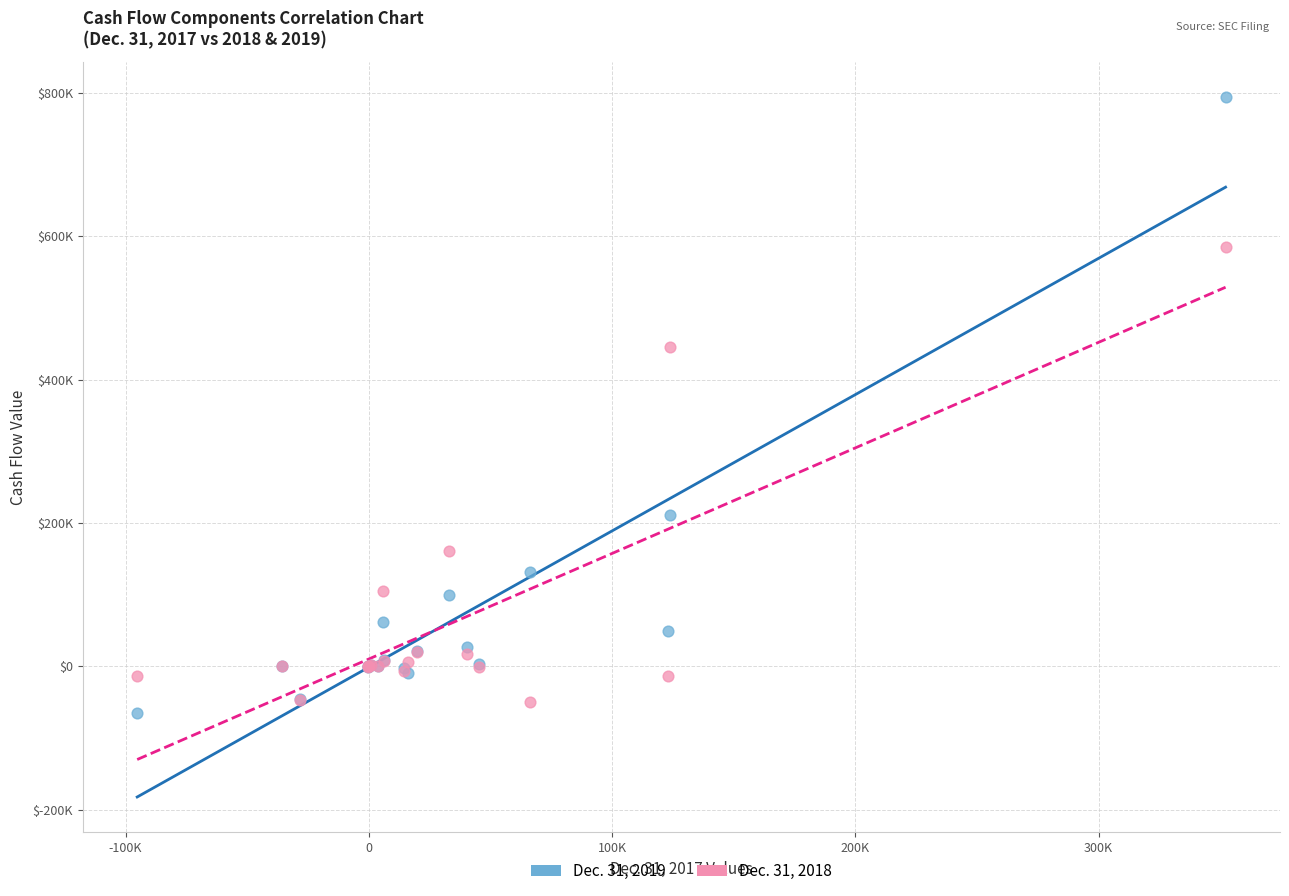

Which series has the widest spread of Y values?

Dec. 31, 2019